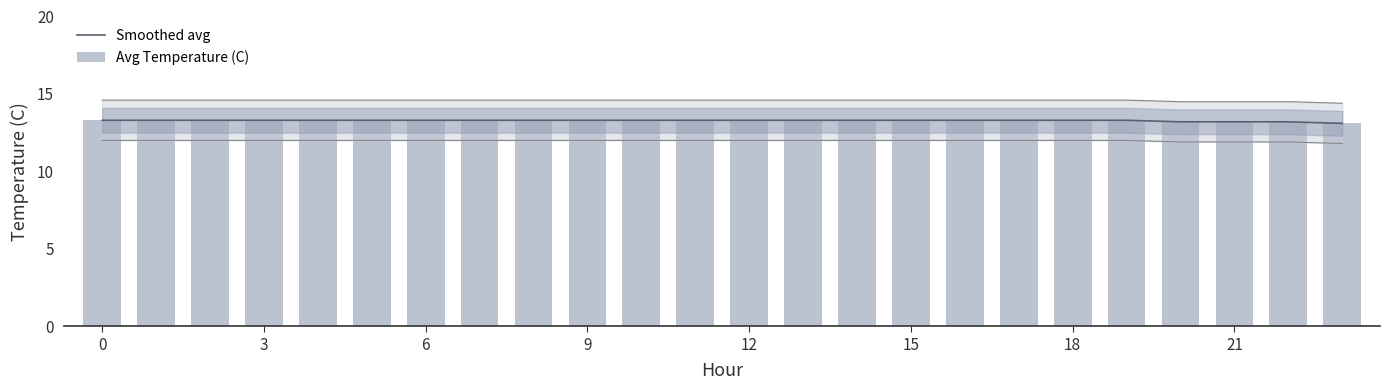

What is the change in value from 13 to 20?

-0.1